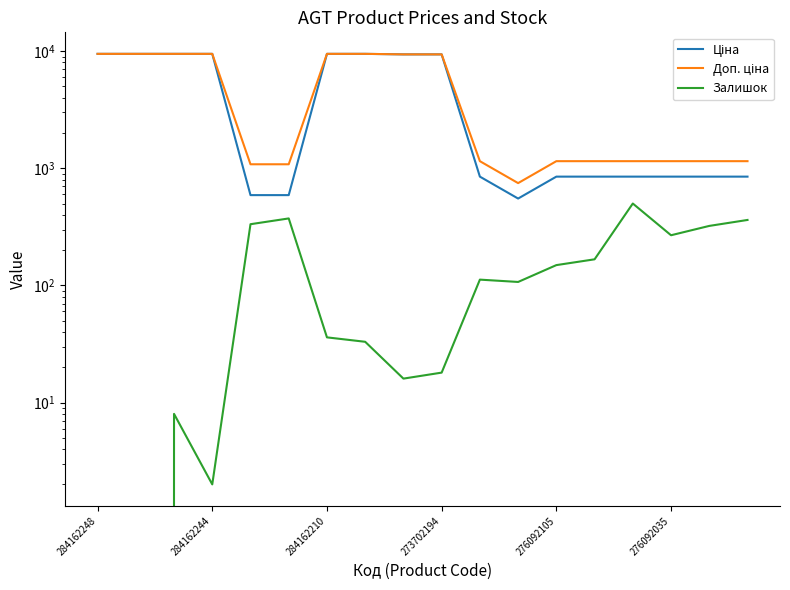

Reading right to left, transcribe all the data shown in this chart.

Ціна: 848.4	848.4	848.4	848.4	848.4	848.4	551.5	848.4	9384.0	9384.0	9480.1	9480.1	589.9	589.9	9480.1	9480.1	9480.1	9480.1
Доп. ціна: 1149.7	1149.7	1149.7	1149.7	1149.7	1149.7	747.0	1149.7	9384.0	9384.0	9480.1	9480.1	1081.7	1081.7	9480.1	9480.1	9480.1	9480.1
Залишок: 362.0	322.0	268.0	500.0	167.0	149.0	107.0	112.0	18.0	16.0	33.0	36.0	373.0	333.0	2.0	8.0	0.0	0.0